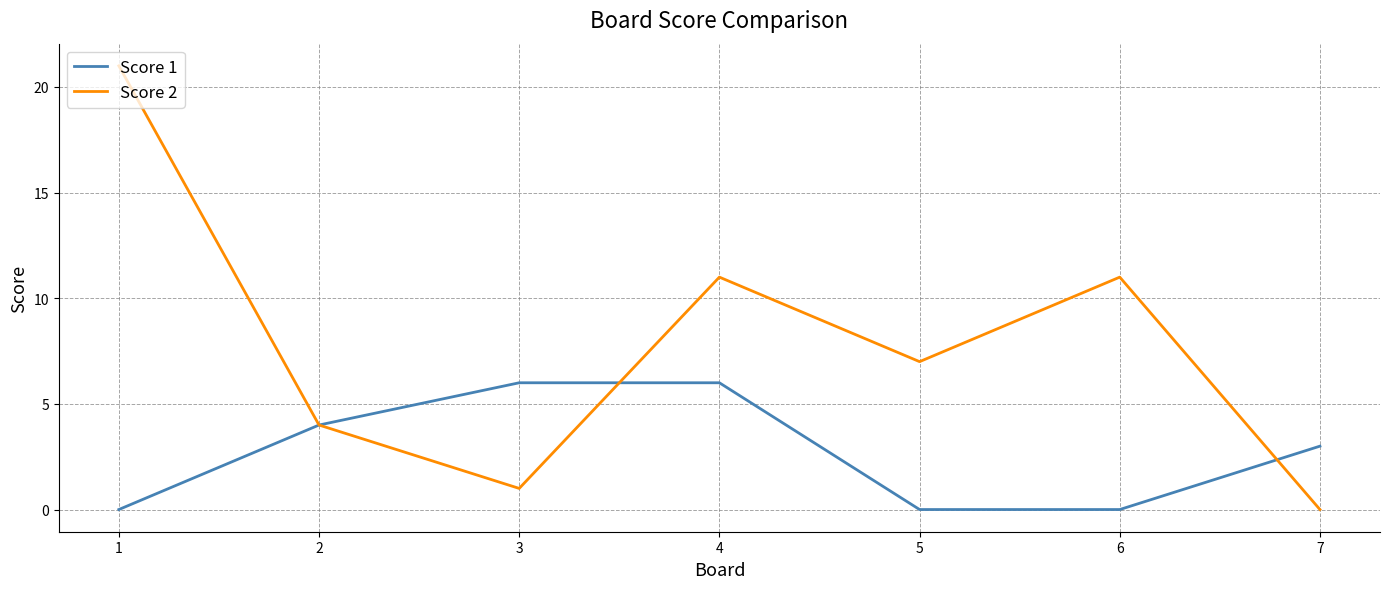

Is the value of Score 2 at 1 greater than the value of Score 1 at 1?

Yes